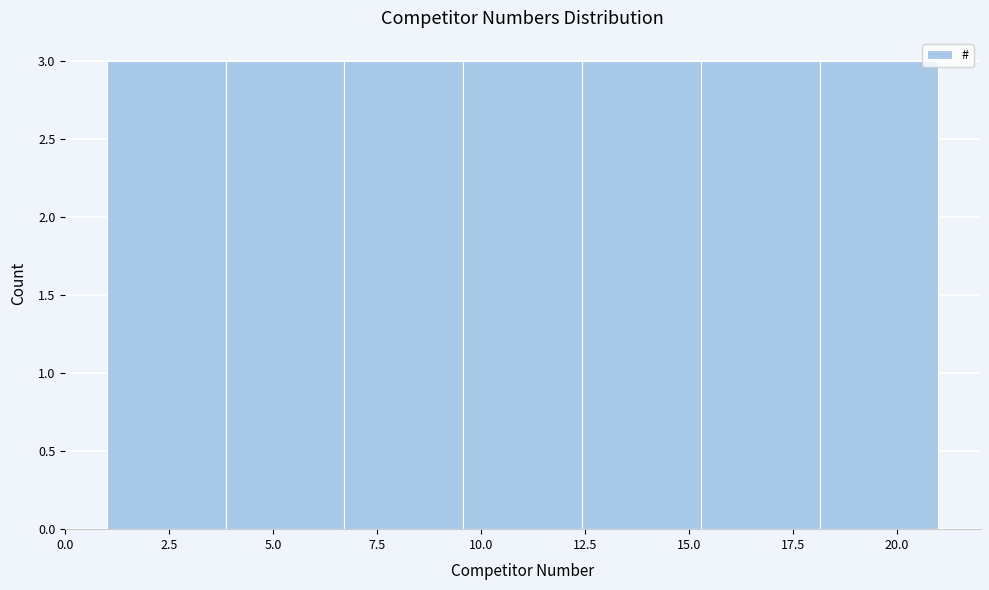

What is the height of the bar covering 4.0 to 6.5 on the x-axis? Neither the bar edges nor the heights are printed on the chart, so give them approximately, as read against the axes.

3